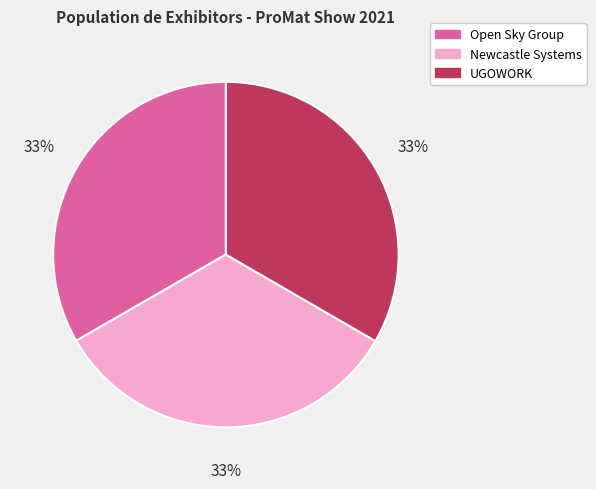

Do UGOWORK and Open Sky Group together represent more than half of the pie?

Yes